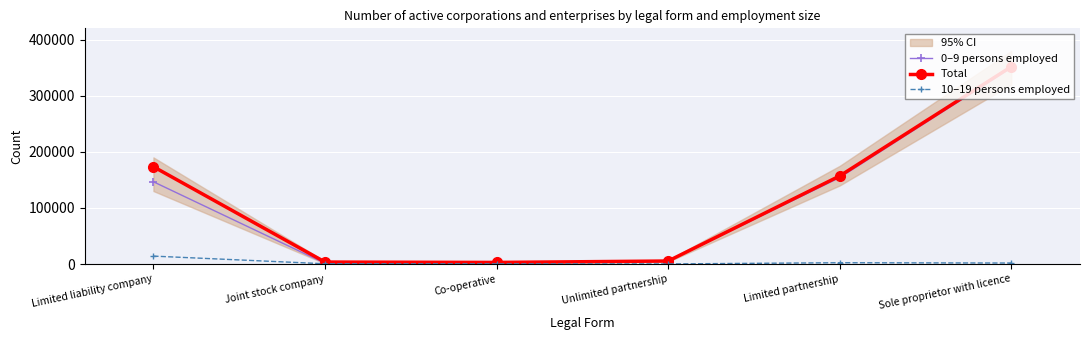

What is the label of the 4th point from the left?

Unlimited partnership